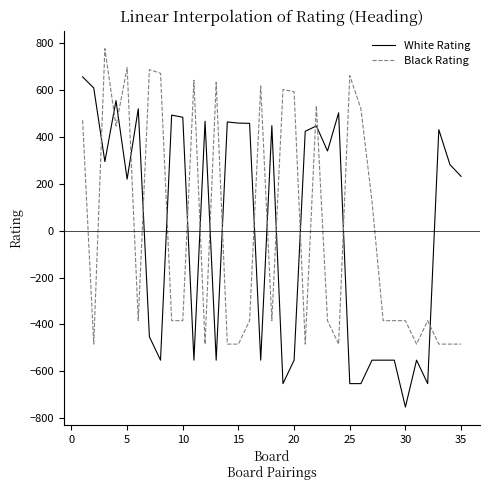

True or false: White Rating and Black Rating intersect in this chart.

True